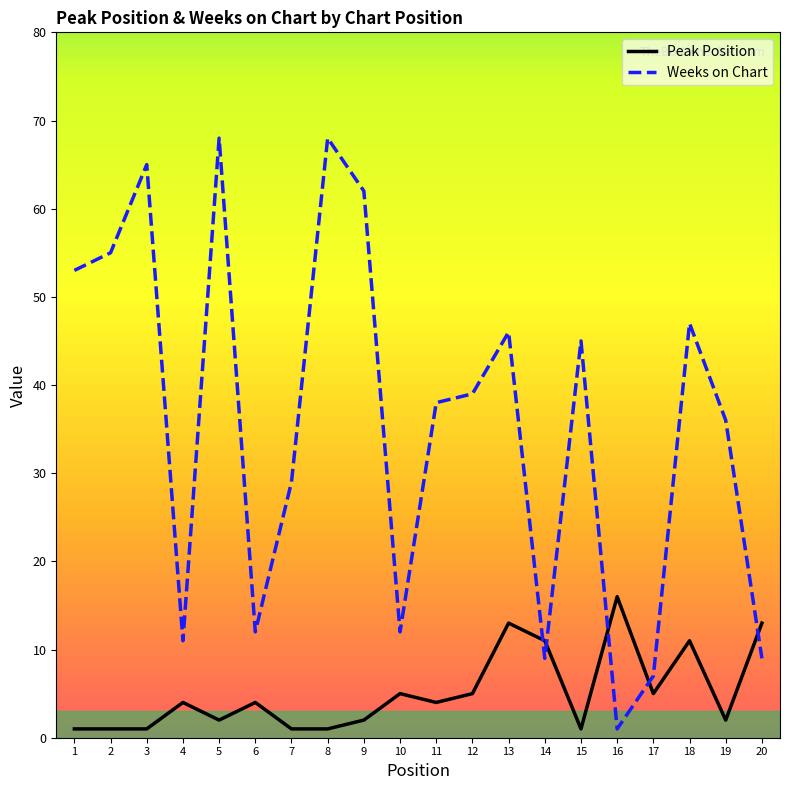

What are all the series names shown in the legend?

Peak Position, Weeks on Chart